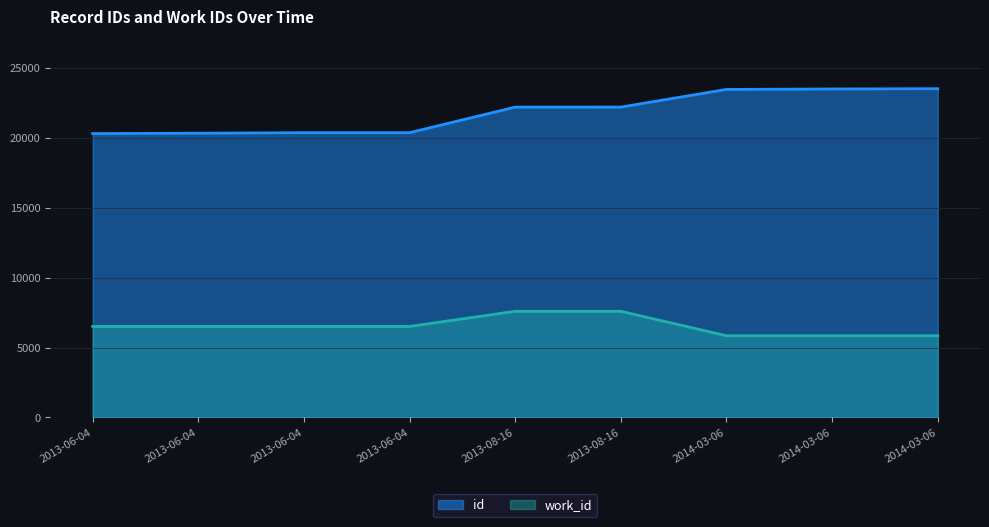

How many series are shown in this chart?

2